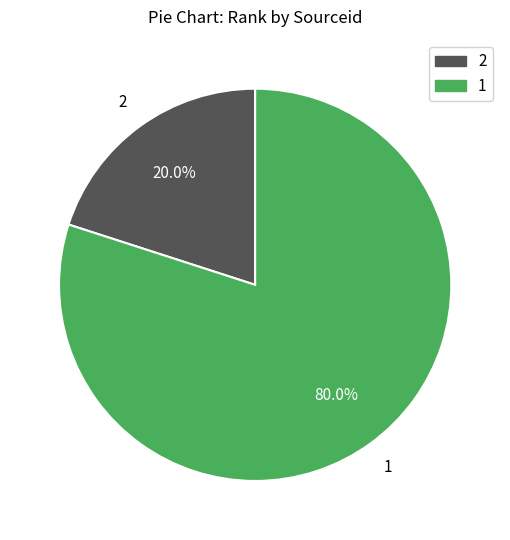

What percentage is the 1 slice, to the nearest percent?

80%